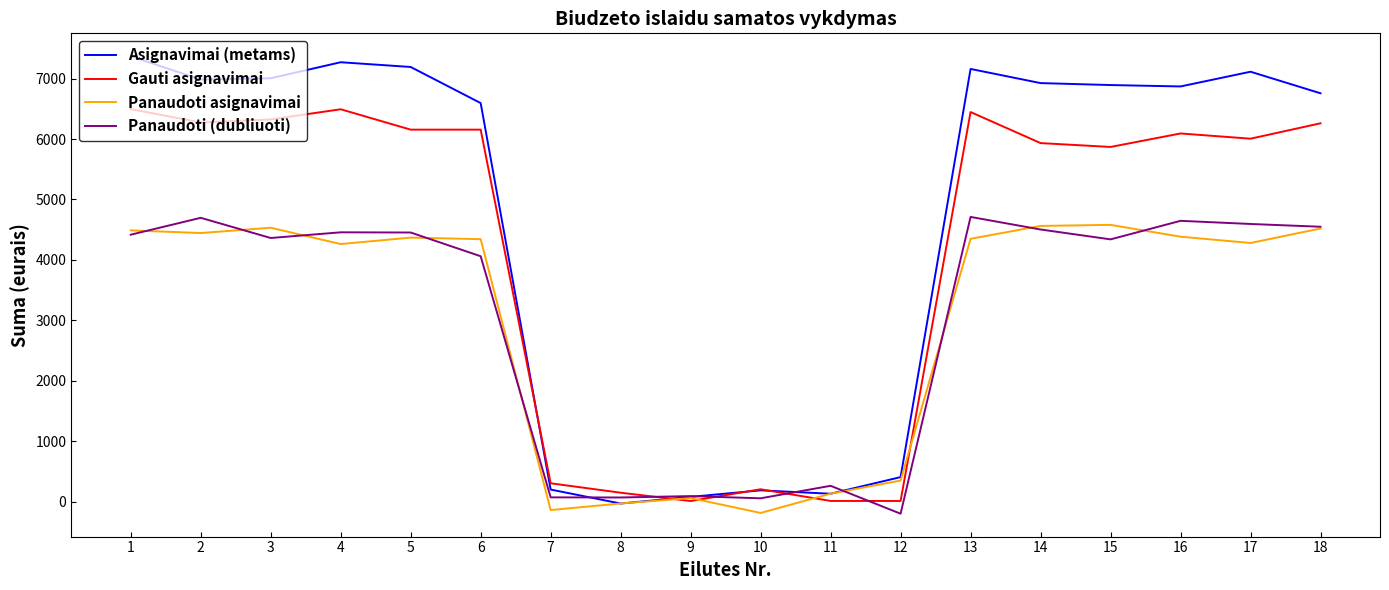

What are all the series names shown in the legend?

Asignavimai (metams), Gauti asignavimai, Panaudoti asignavimai, Panaudoti (dubliuoti)